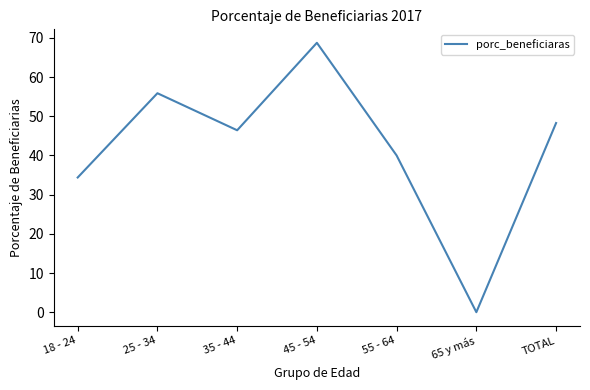

How many values exceed 46?

4